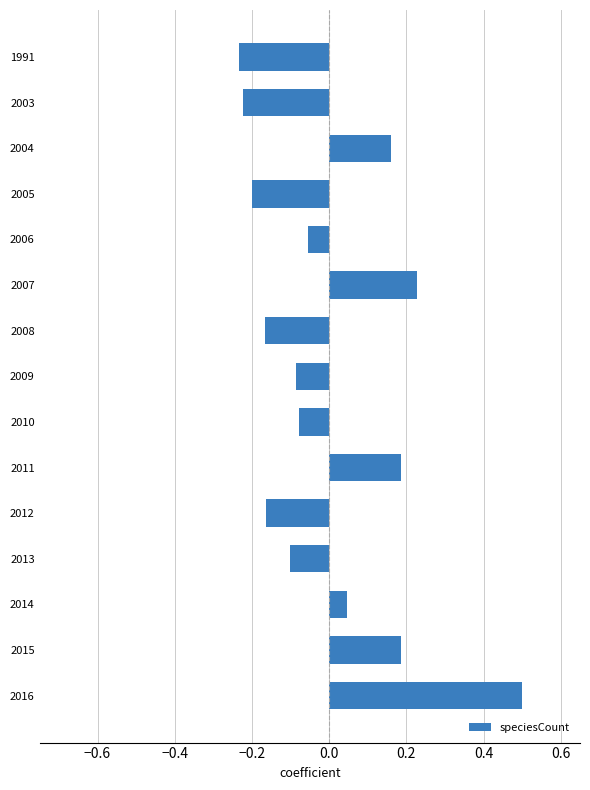

What is the maximum value shown in the chart?

0.5